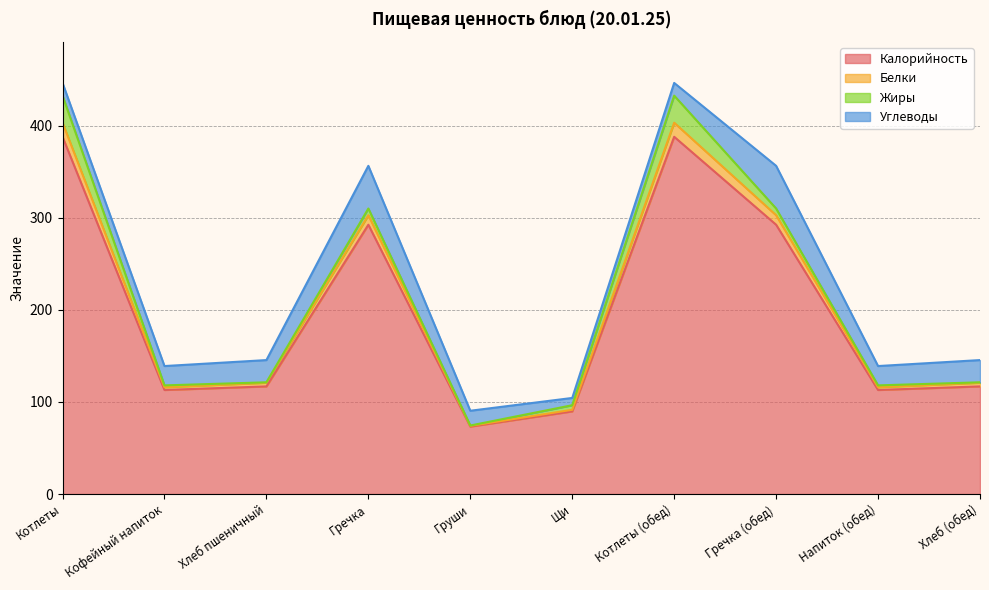

What is the total value across all series at Хлеб (обед)?

145.5